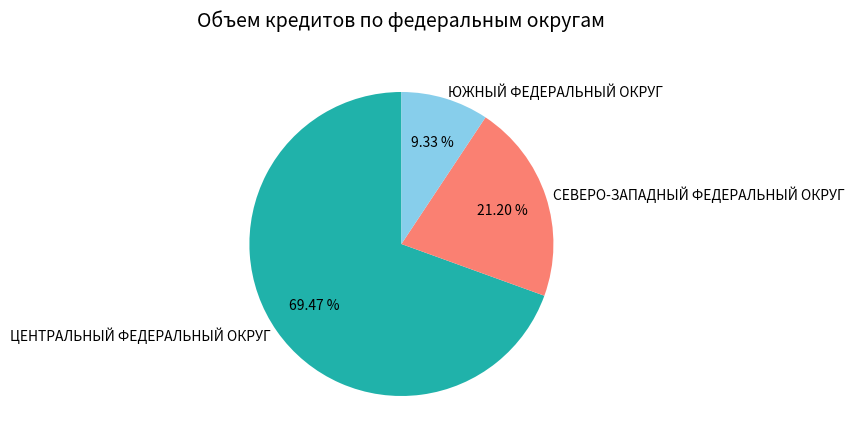

To the nearest percent, what percentage of the pie is ЦЕНТРАЛЬНЫЙ ФЕДЕРАЛЬНЫЙ ОКРУГ?

69%